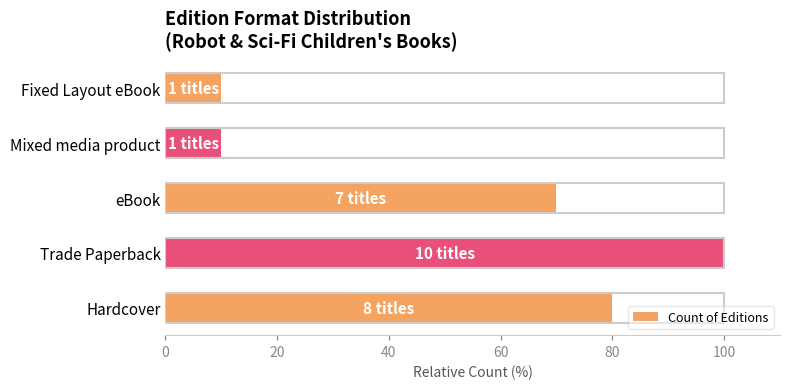

Between eBook and Trade Paperback, which is larger?

Trade Paperback